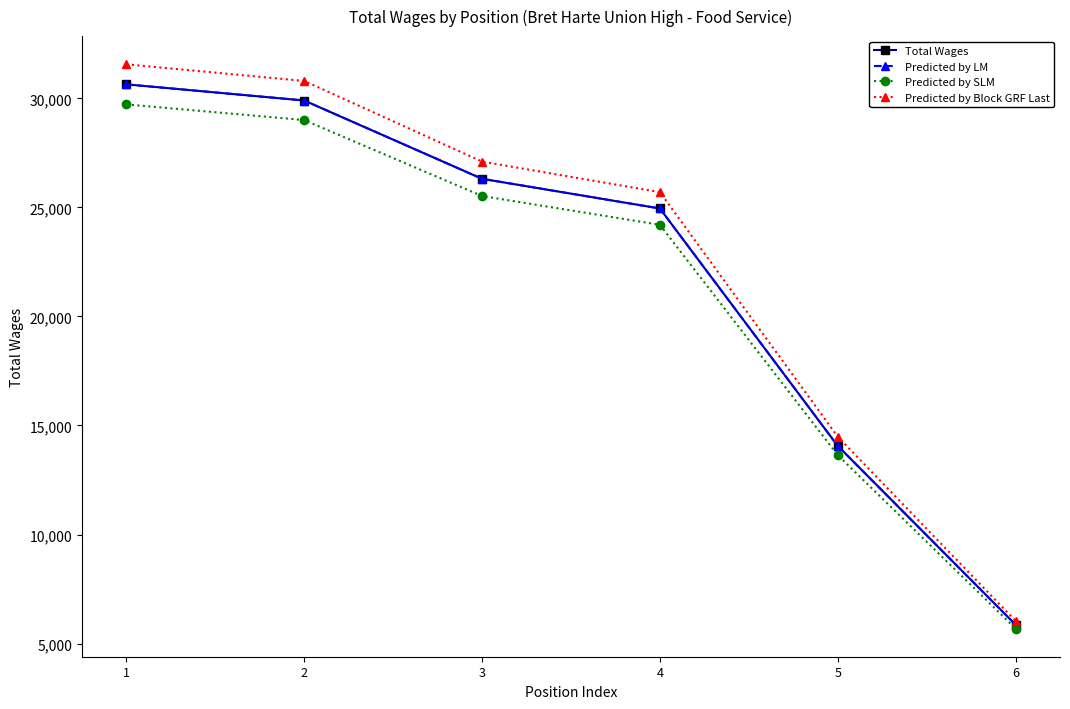

Does the chart have visible grid lines?

No